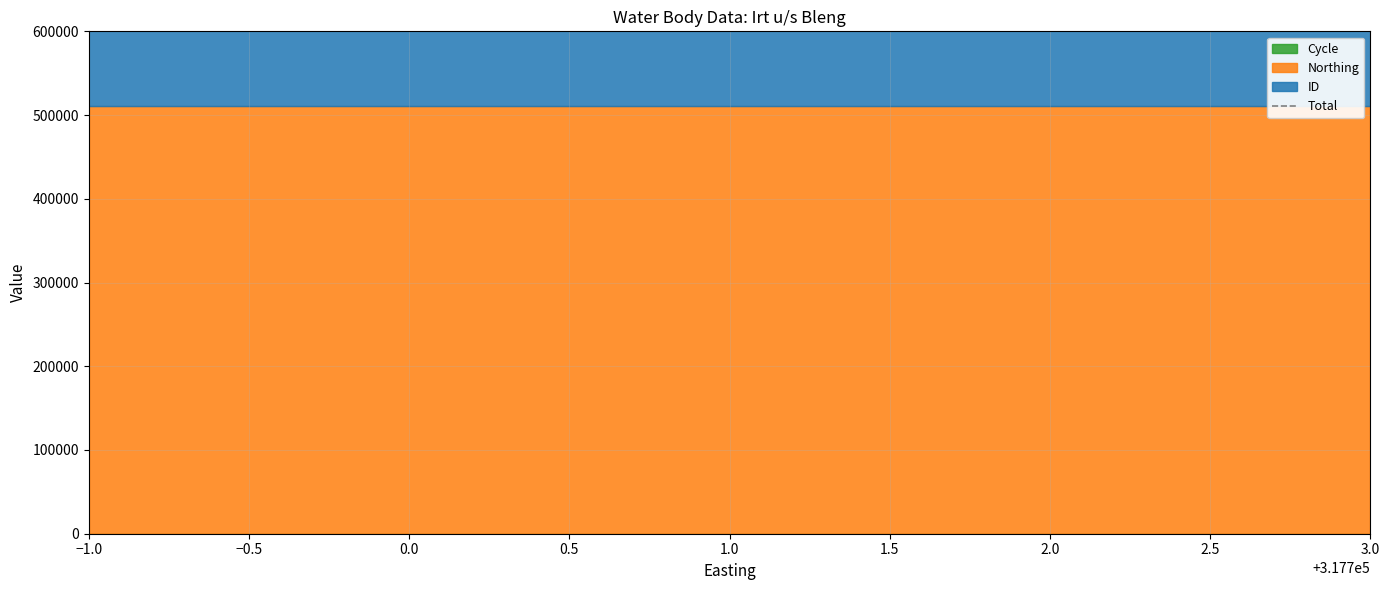

Does the chart have visible grid lines?

Yes